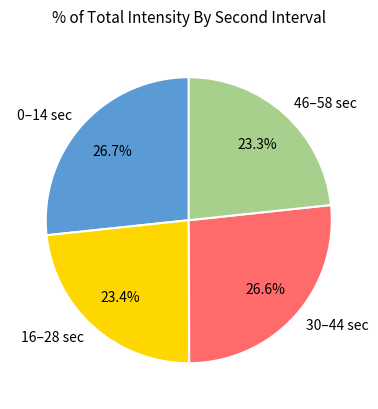

Combined, do 30–44 sec and 0–14 sec account for over 50%?

Yes